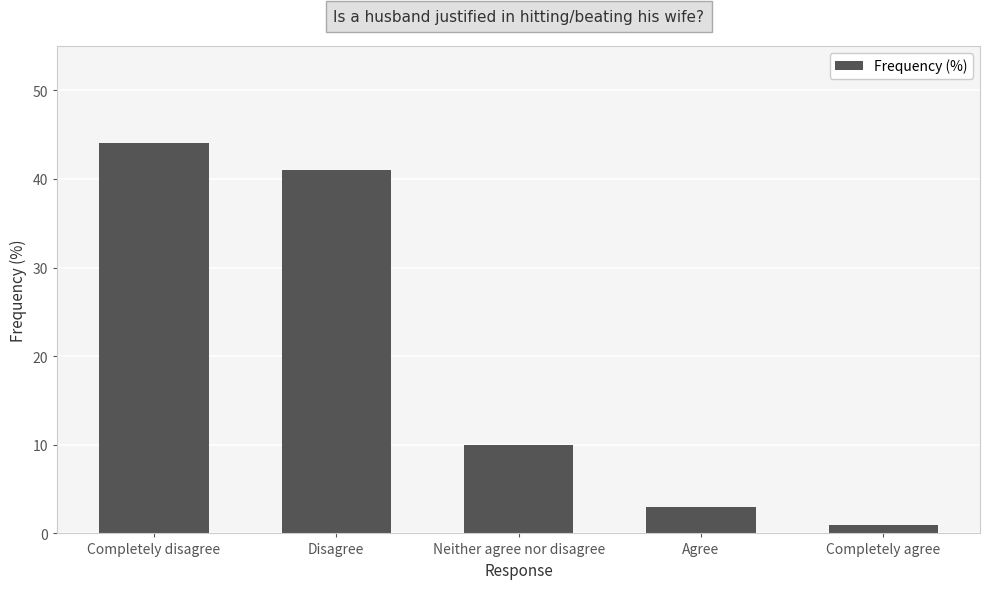

Which has a higher value, Completely agree or Disagree?

Disagree